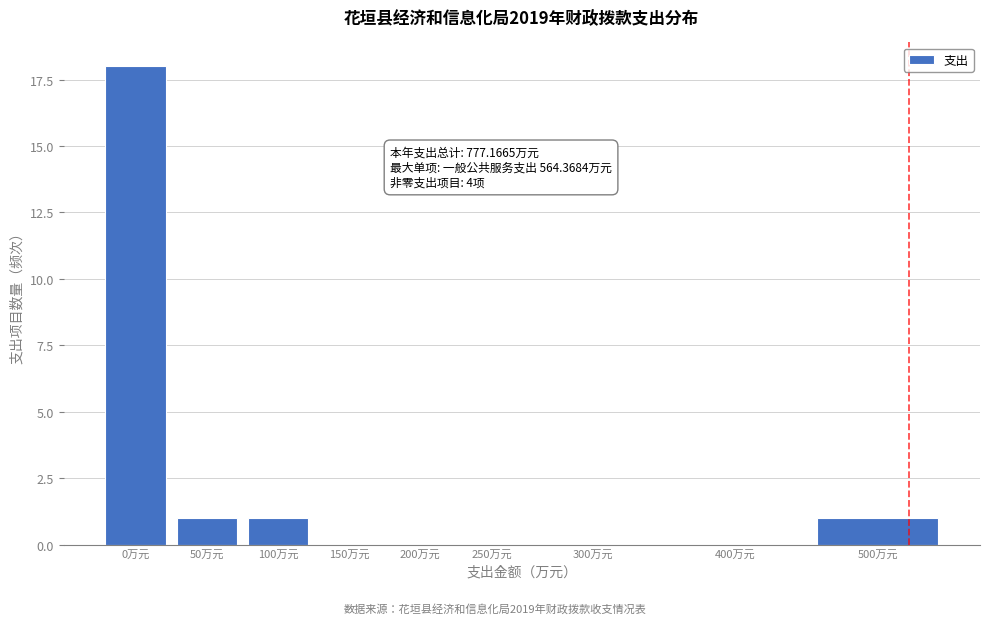

Reading left to right, list all the values displayed in this chart.

0万元=18	50万元=1	100万元=1	150万元=0	200万元=0	250万元=0	300万元=0	400万元=0	500万元=1